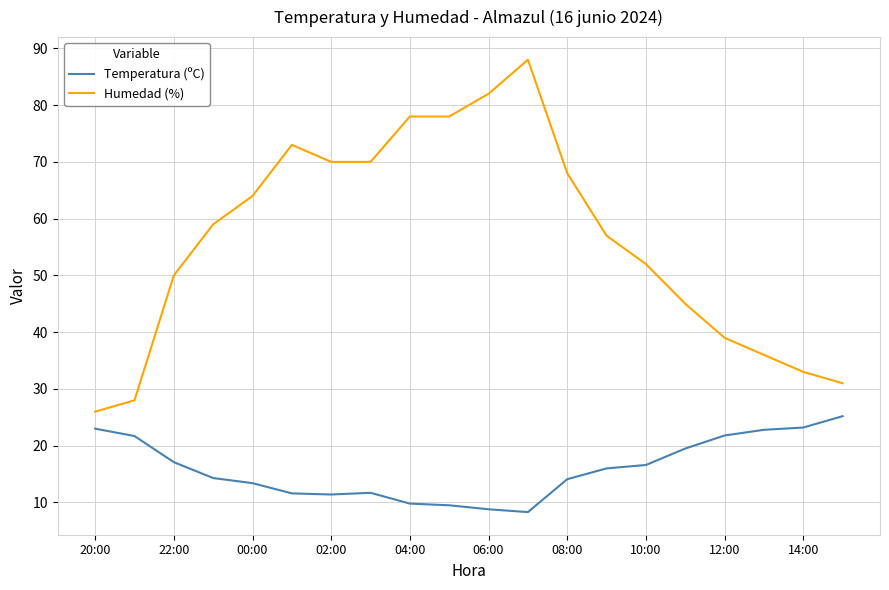

True or false: Temperatura (ºC) and Humedad (%) intersect in this chart.

False